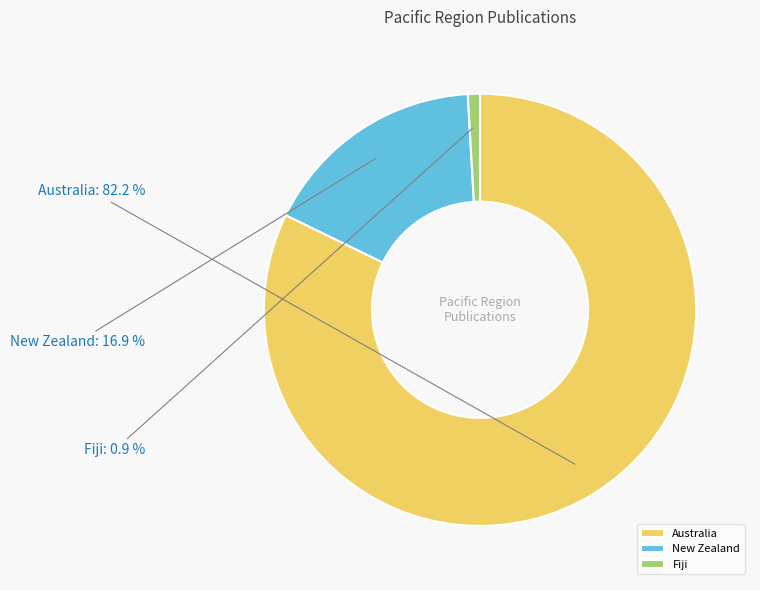

How many slices are in this pie chart?

3